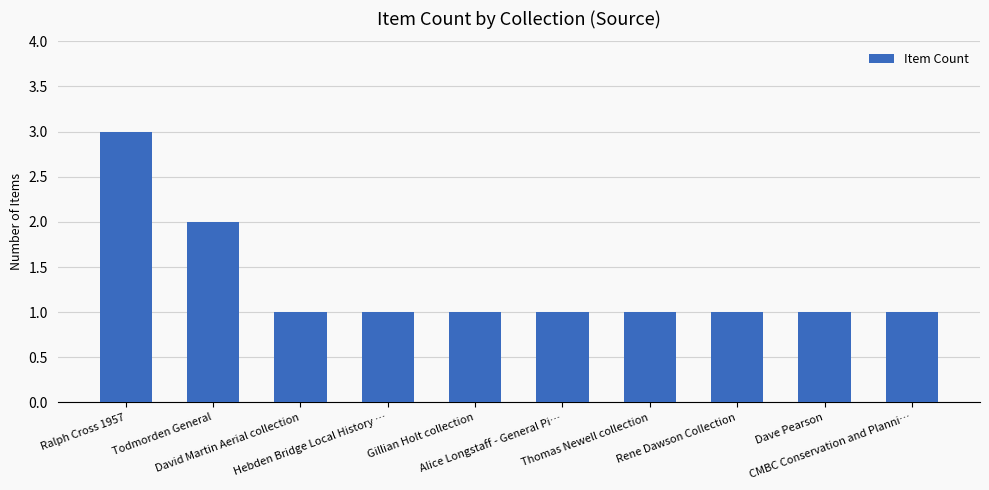

What is the greatest value displayed?

3